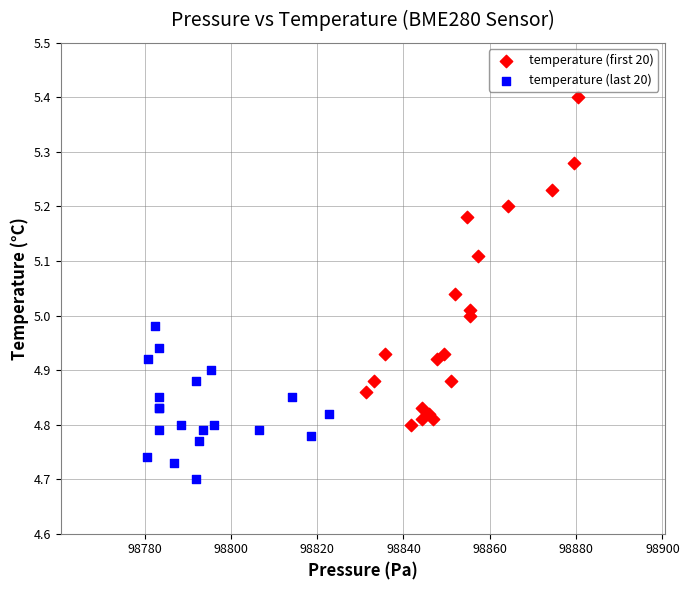

Which series has the widest spread of Y values?

temperature (first 20)